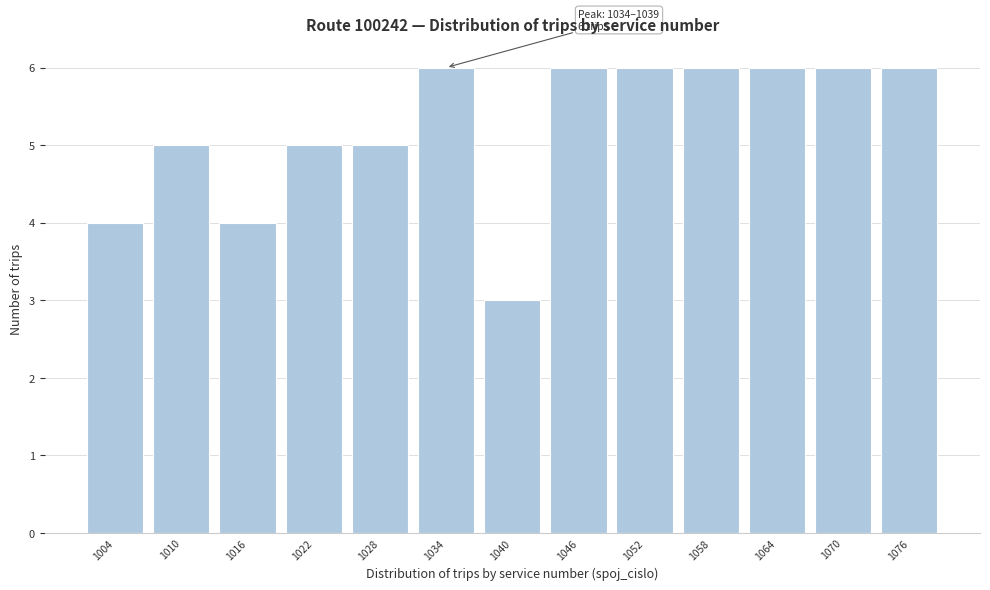

Reading left to right, what are all the values shown in this chart?

1004=4	1010=5	1016=4	1022=5	1028=5	1034=6	1040=3	1046=6	1052=6	1058=6	1064=6	1070=6	1076=6